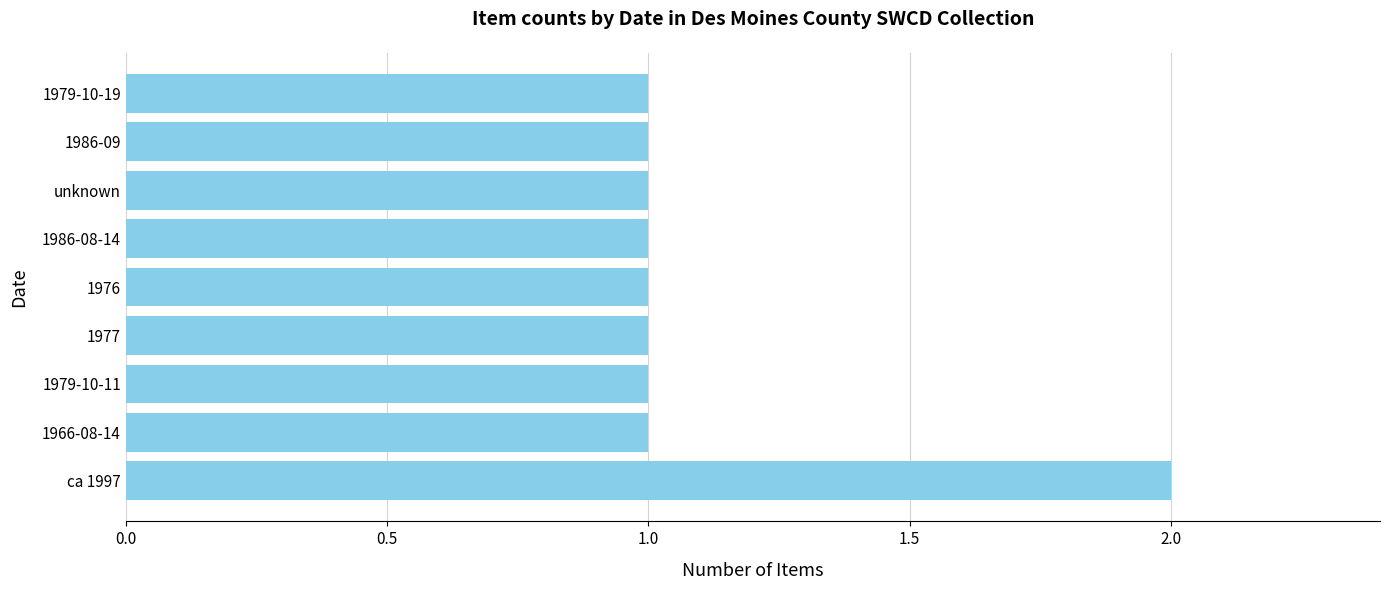

What is the ratio of the value at 1976 to the value at 1979-10-19?

1.0